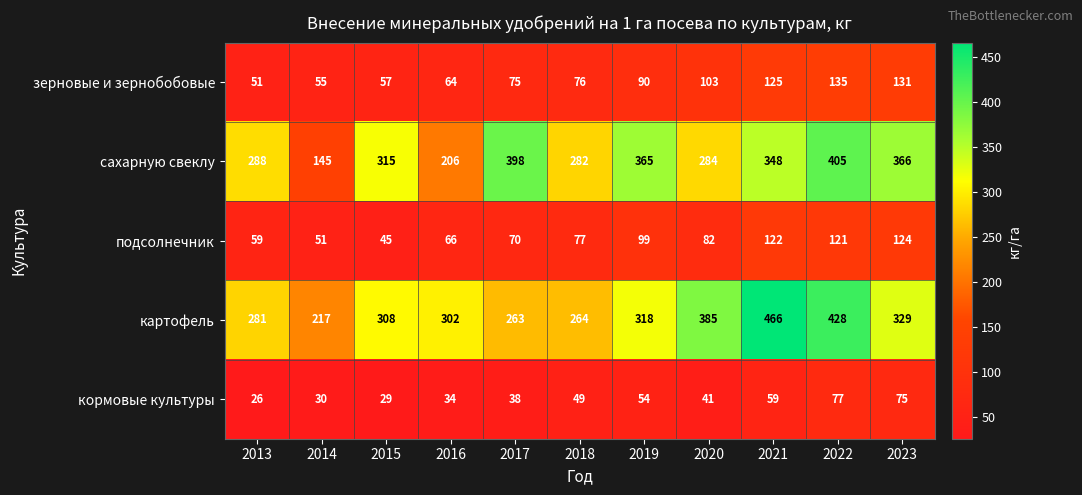

What is the sum of all подсолнечник values?

916